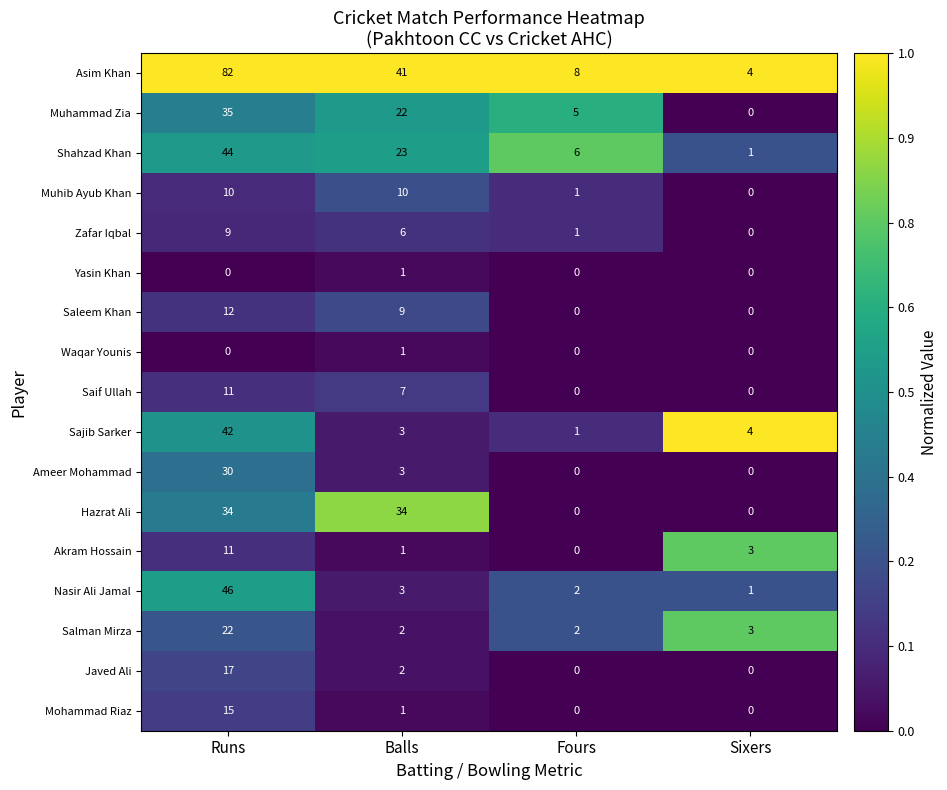

What is the difference between the Saleem Khan values at Balls and Sixers?

9